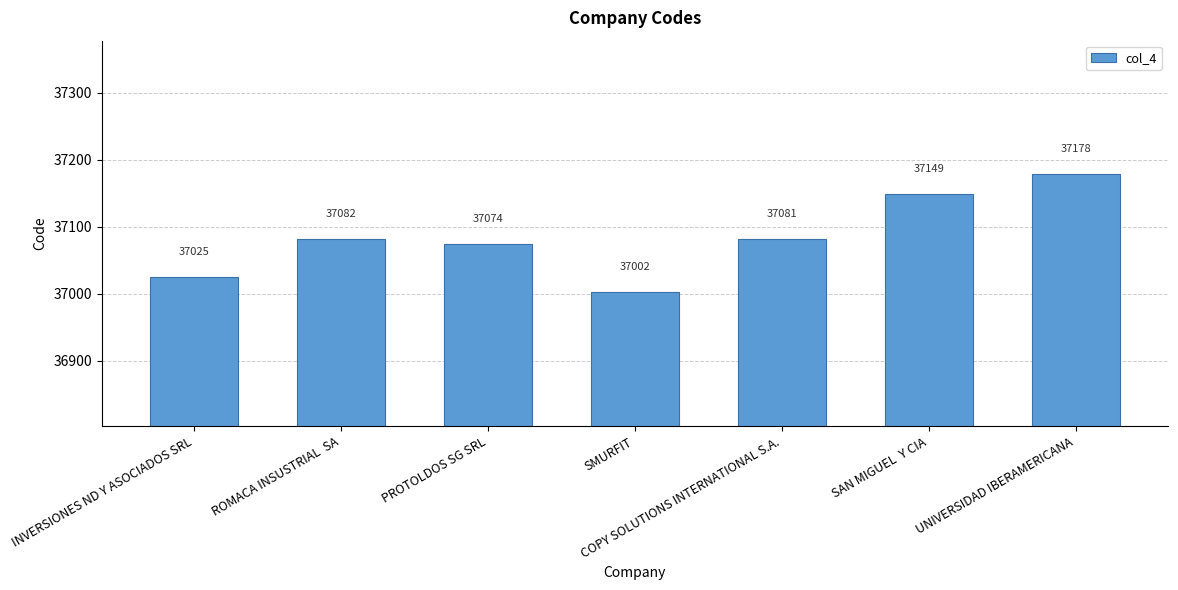

Reading left to right, transcribe all the data shown in this chart.

37025	37082	37074	37002	37081	37149	37178